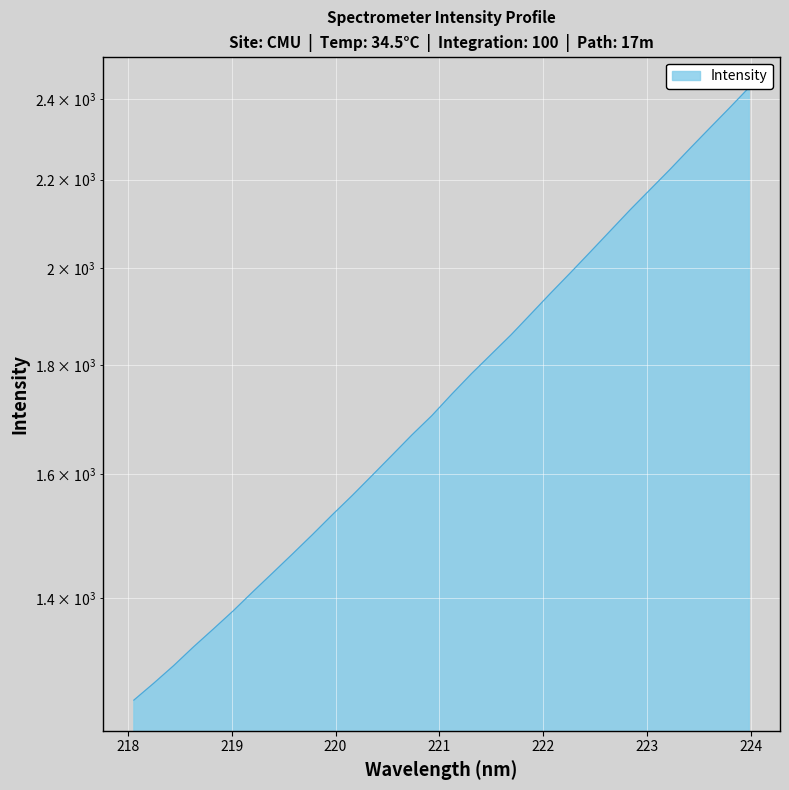

What is the maximum value shown in the chart?

2430.4